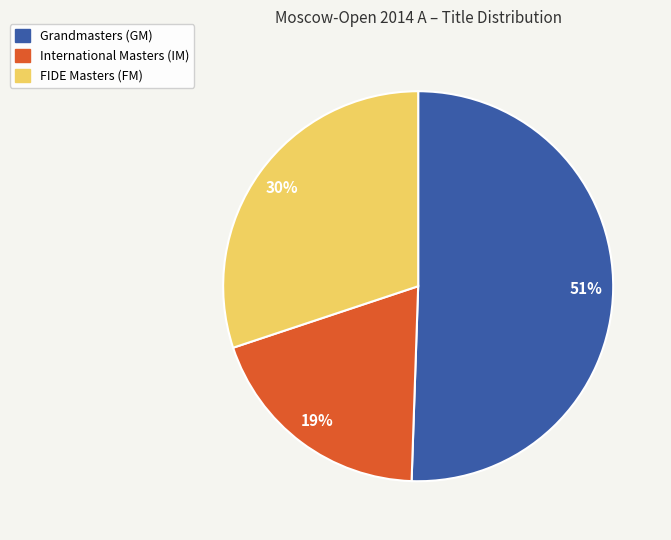

How many slices are in this pie chart?

3